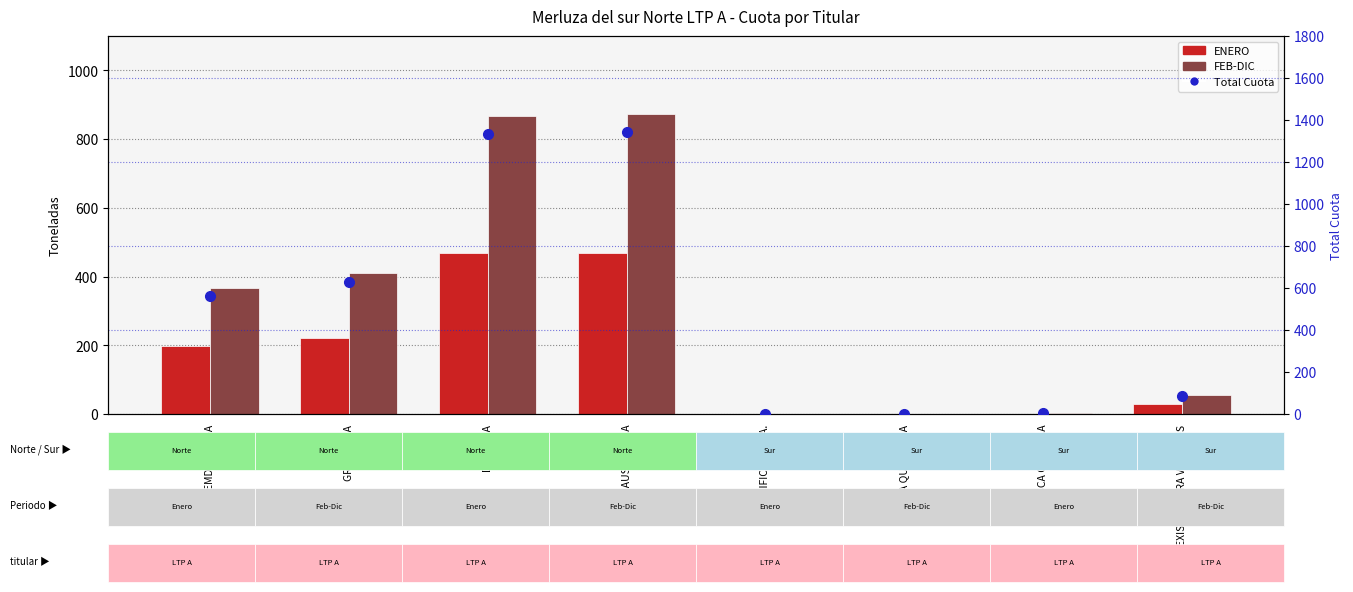

What is the minimum value for Total Cuota?

0.2